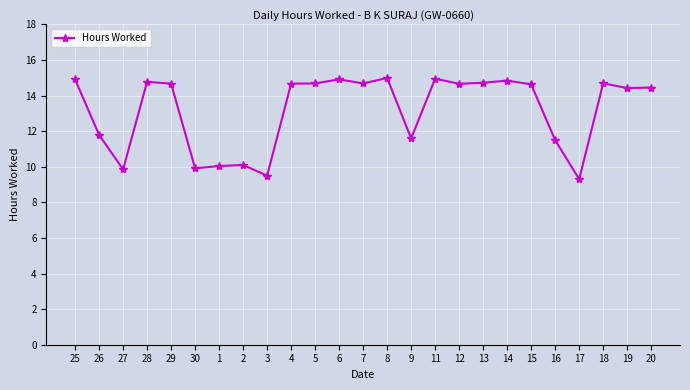

What is the value of the 23rd point from the left?

14.7